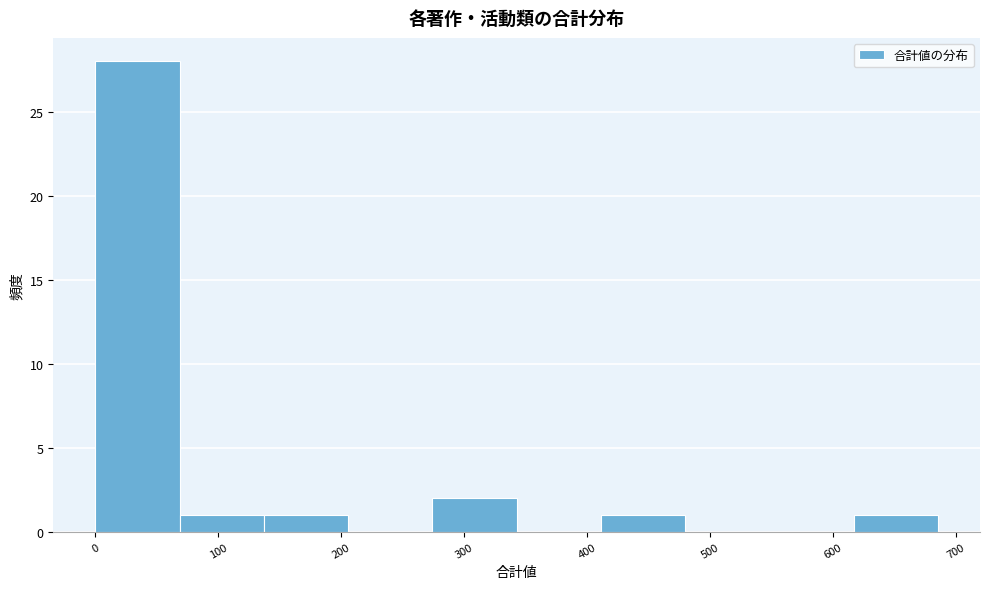

Reading left to right, transcribe this chart: for each bar, give the range it covers on the x-axis and its height. Neither the bar edges nor the heights are printed on the chart, so give them approximately, as read against the axes.

0 to 70: 28
70 to 140: 1
140 to 210: 1
210 to 270: 0
270 to 340: 2
340 to 410: 0
410 to 480: 1
480 to 550: 0
550 to 620: 0
620 to 690: 1